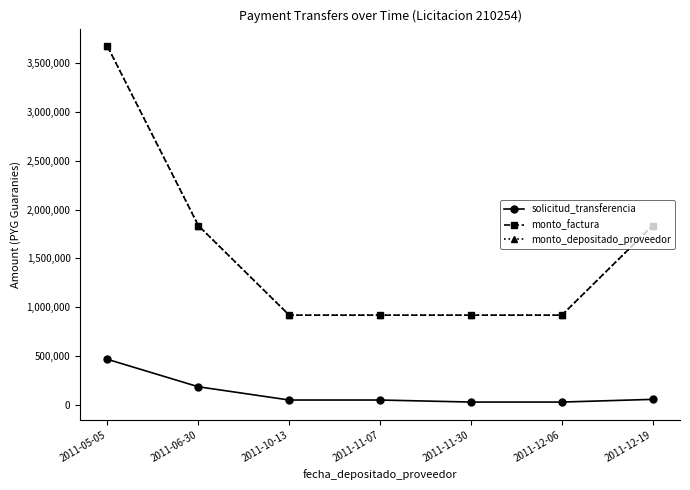

True or false: monto_factura has a value of 1502444 at 2011-10-13.

False